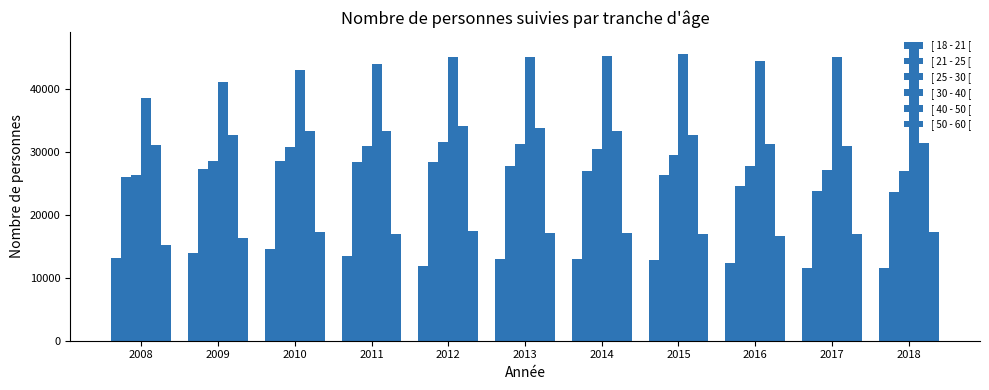

Does the chart contain any negative values?

No